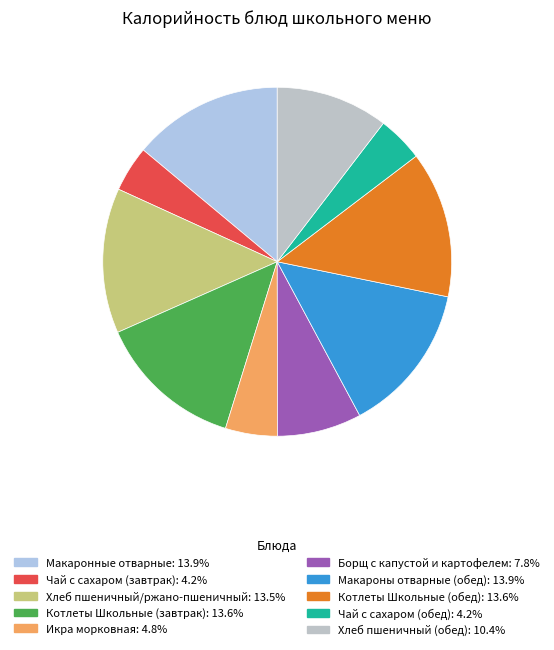

To the nearest percent, what is the combined percentage of Котлеты Школьные (обед) and Хлеб пшеничный/ржано-пшеничный?

27%